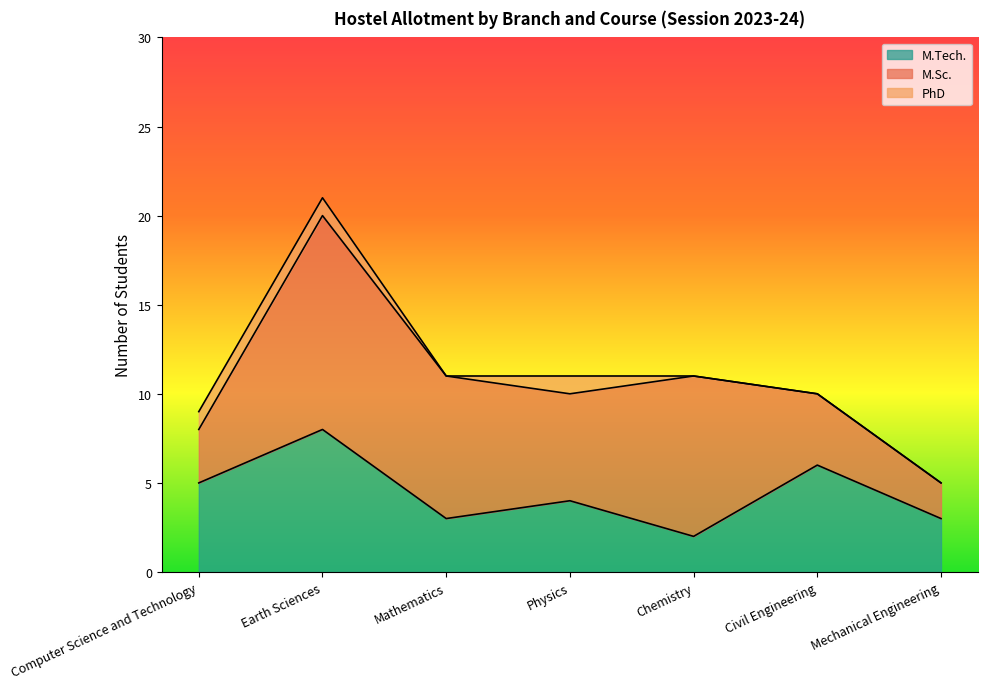

Count the M.Tech. values in the range 3 to 6.

5